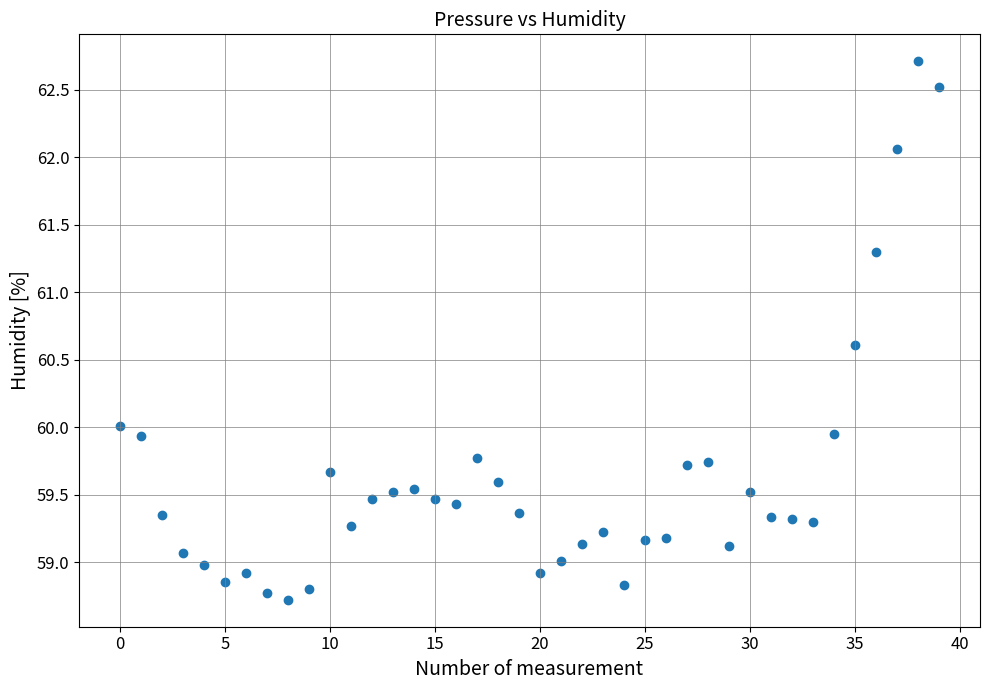

What is the range of Y values (max minus min)?

4.0